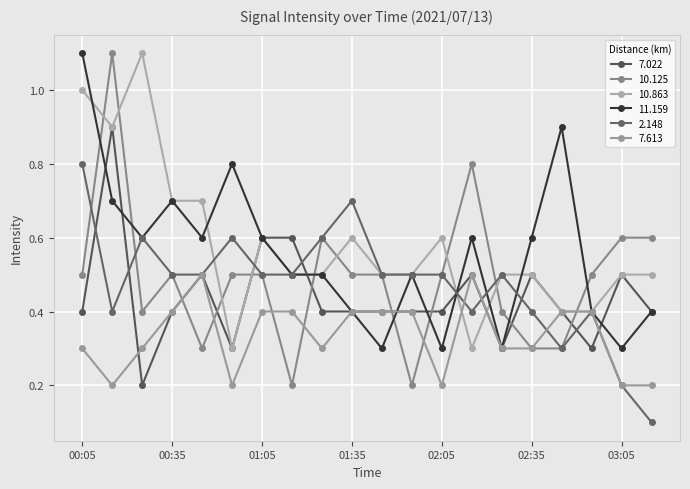

Reading left to right, what are all the values shown in this chart?

7.022: 0.4	0.9	0.2	0.4	0.5	0.3	0.6	0.6	0.4	0.4	0.4	0.4	0.4	0.5	0.3	0.5	0.4	0.3	0.5	0.4
10.125: 0.5	1.1	0.4	0.5	0.3	0.5	0.5	0.2	0.6	0.5	0.5	0.2	0.5	0.8	0.4	0.3	0.3	0.5	0.6	0.6
10.863: 1.0	0.9	1.1	0.7	0.7	0.3	0.6	0.5	0.5	0.6	0.5	0.5	0.6	0.3	0.5	0.5	0.4	0.4	0.5	0.5
11.159: 1.1	0.7	0.6	0.7	0.6	0.8	0.6	0.5	0.5	0.4	0.3	0.5	0.3	0.6	0.3	0.6	0.9	0.4	0.3	0.4
2.148: 0.8	0.4	0.6	0.5	0.5	0.6	0.5	0.5	0.6	0.7	0.5	0.5	0.5	0.4	0.5	0.4	0.3	0.4	0.2	0.1
7.613: 0.3	0.2	0.3	0.4	0.5	0.2	0.4	0.4	0.3	0.4	0.4	0.4	0.2	0.5	0.3	0.3	0.4	0.4	0.2	0.2